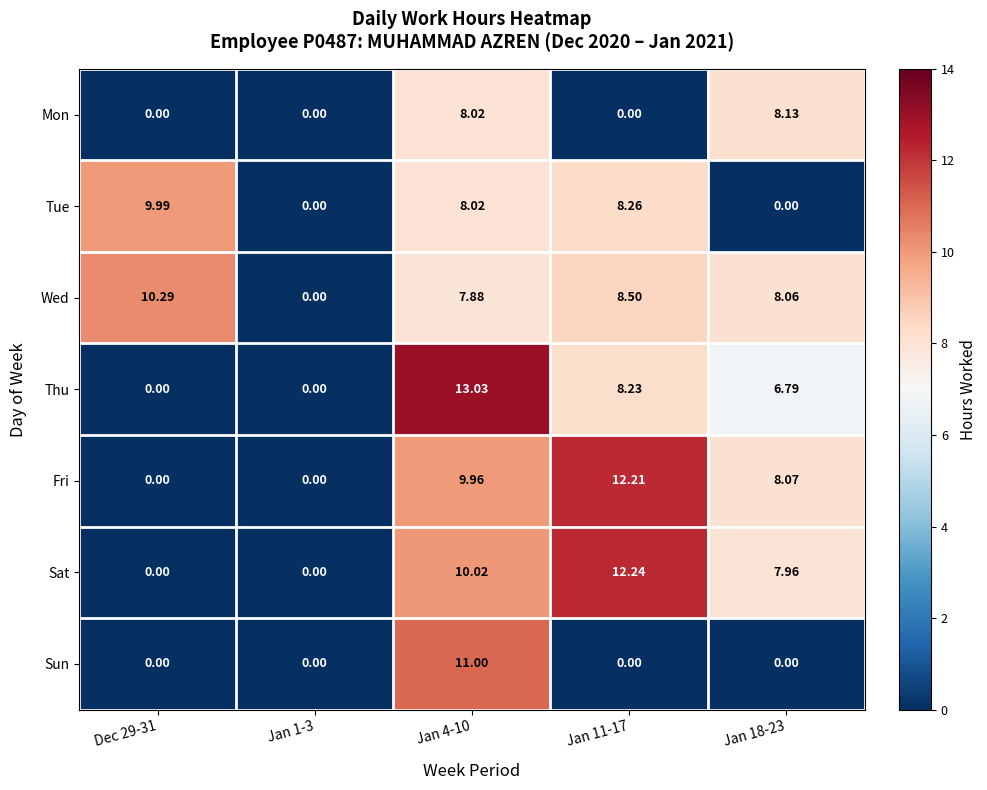

Is the value of Sat at Jan 18-23 greater than the value of Sun at Jan 4-10?

No